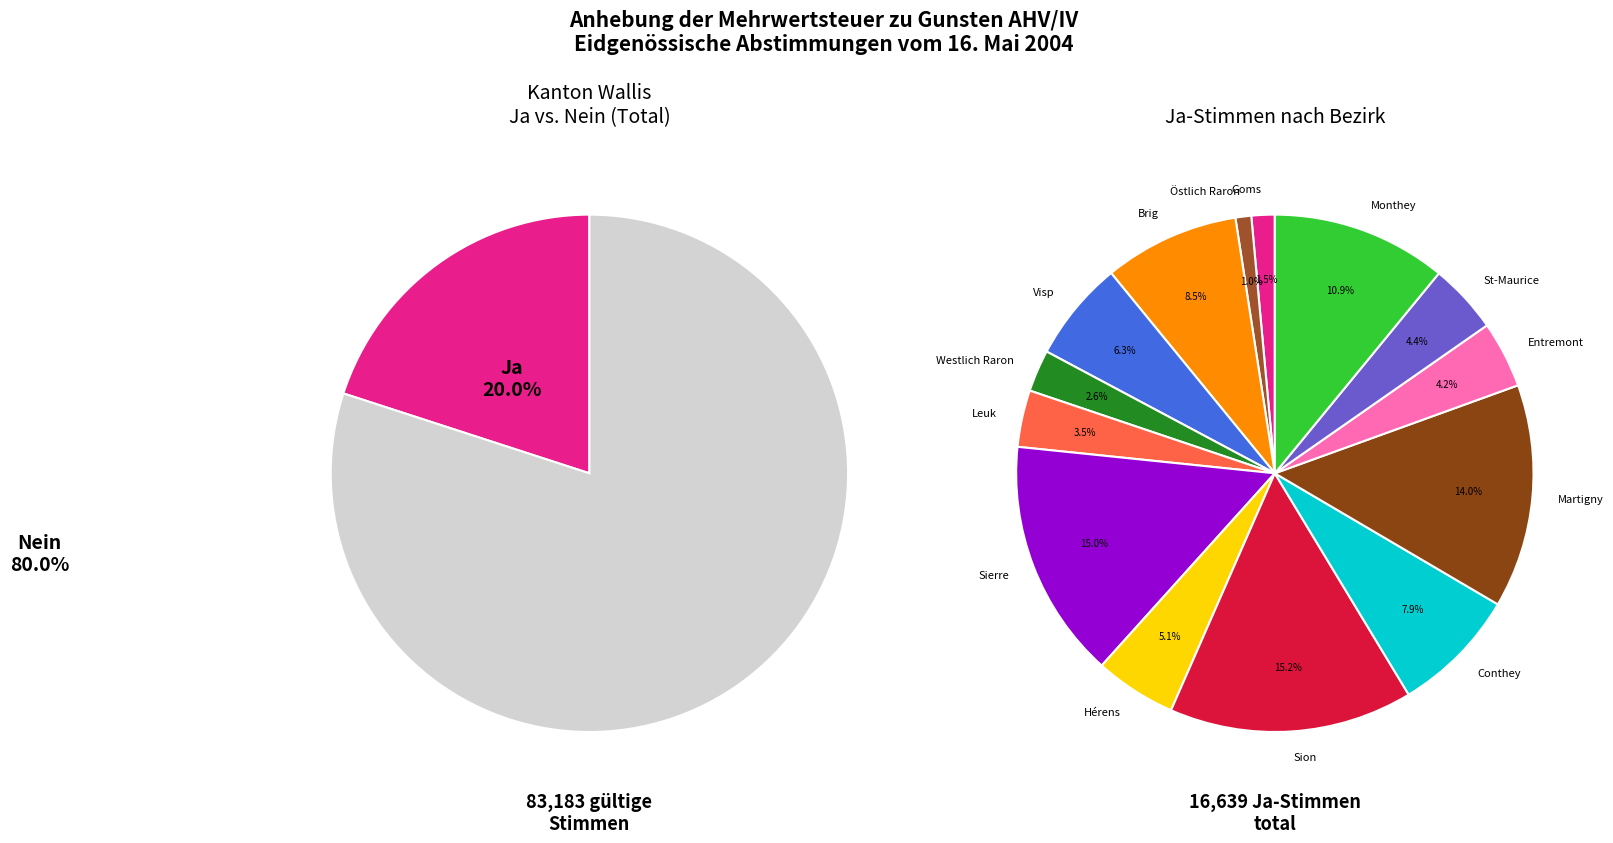

Is it true that Sion is 1% of the pie?

False